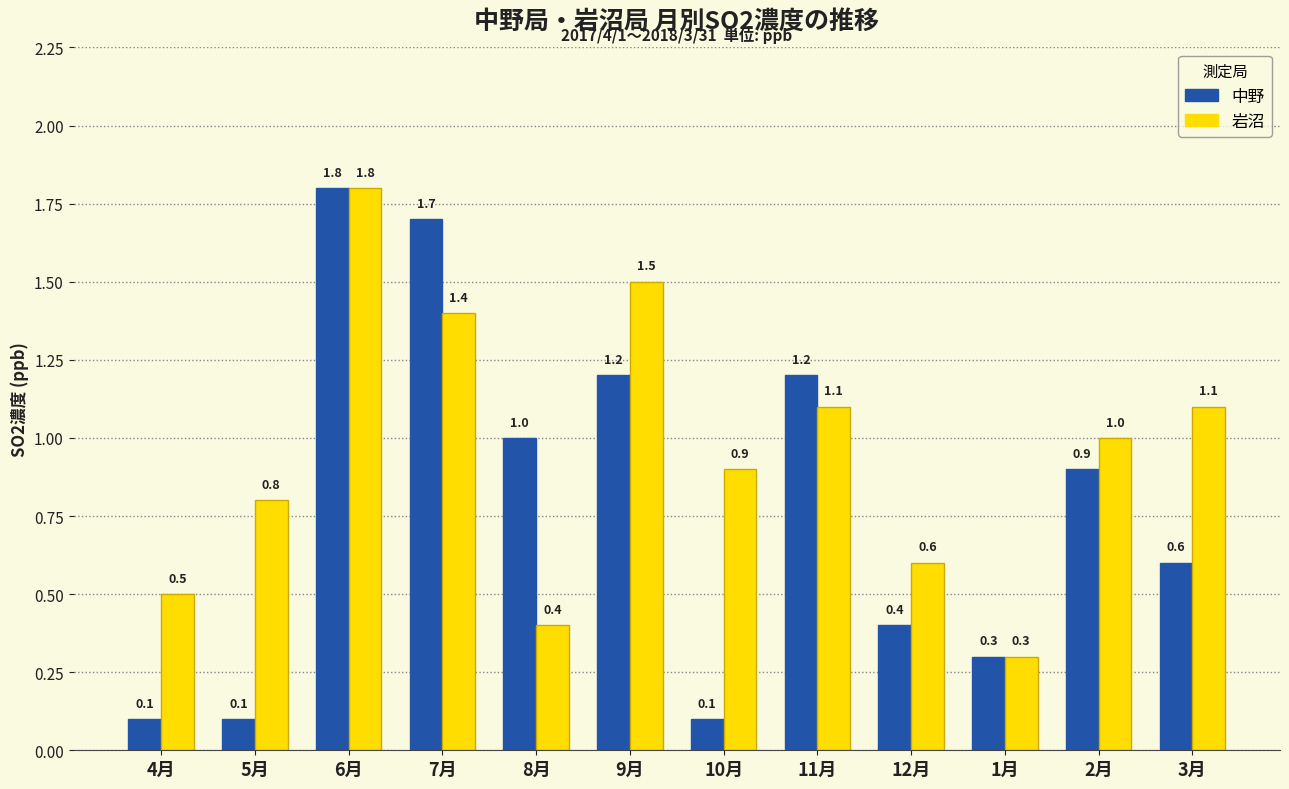

True or false: 中野 has a value of 0.3 at 1月.

True